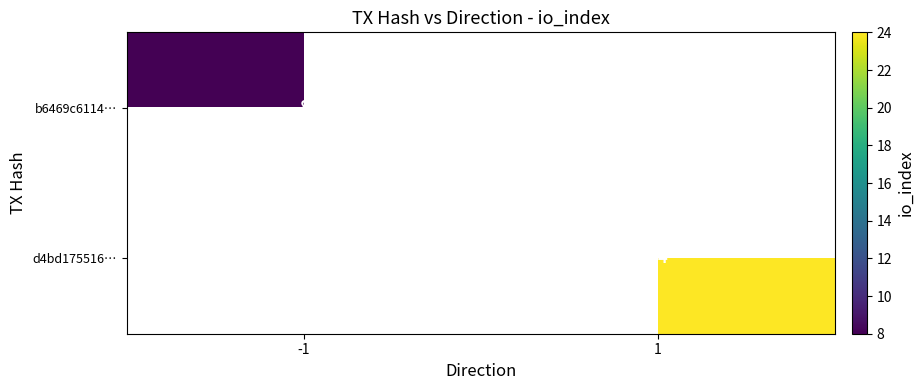

The value of d4bd175516… at 1 is 41. True or false?

False